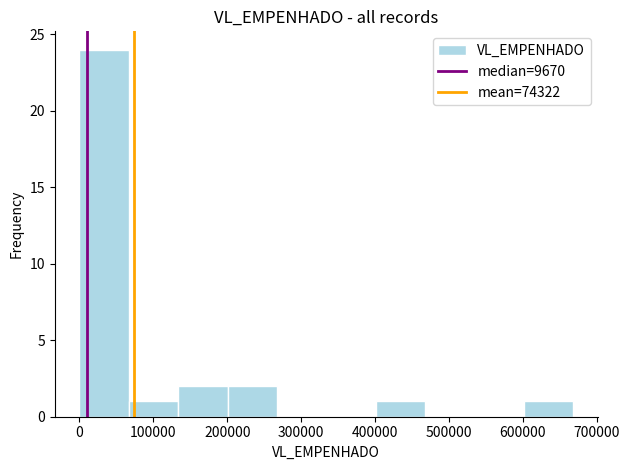

Reading left to right, transcribe this chart: for each bar, give the range it covers on the x-axis and its height. Neither the bar edges nor the heights are printed on the chart, so give them approximately, as read against the axes.

0 to 70000: 24
70000 to 130000: 1
130000 to 200000: 2
200000 to 270000: 2
270000 to 330000: 0
330000 to 400000: 0
400000 to 470000: 1
470000 to 530000: 0
530000 to 600000: 0
600000 to 670000: 1